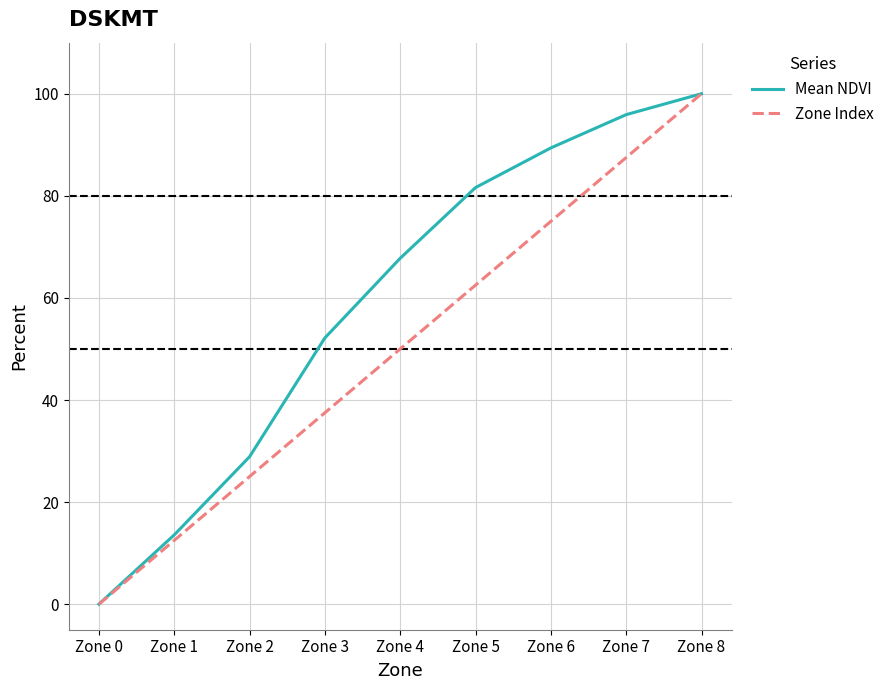

List the labels in order of Mean NDVI value, largest first.

Zone 8, Zone 7, Zone 6, Zone 5, Zone 4, Zone 3, Zone 2, Zone 1, Zone 0